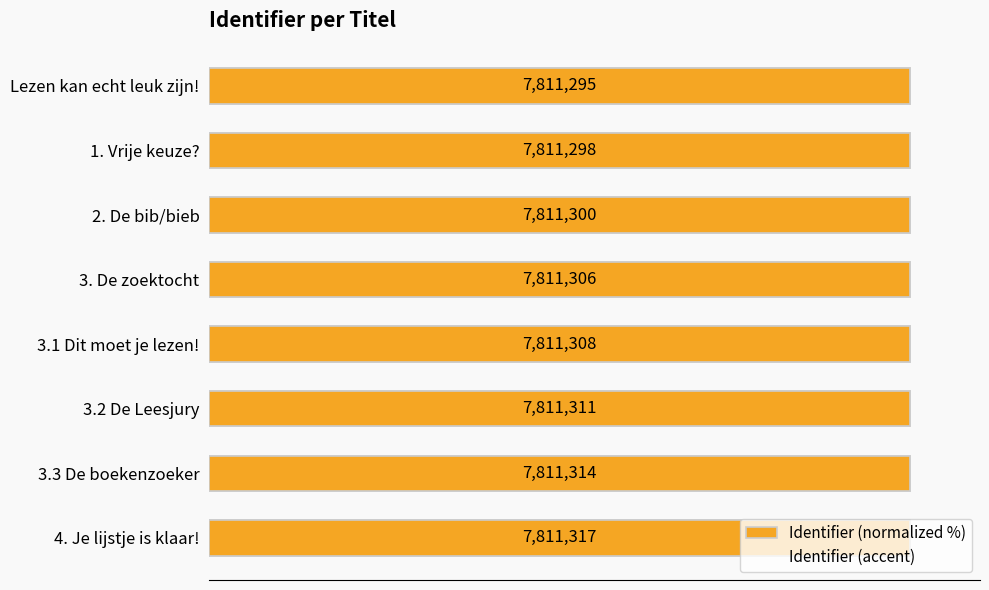

Which series has the widest spread of values?

Identifier (normalized %)